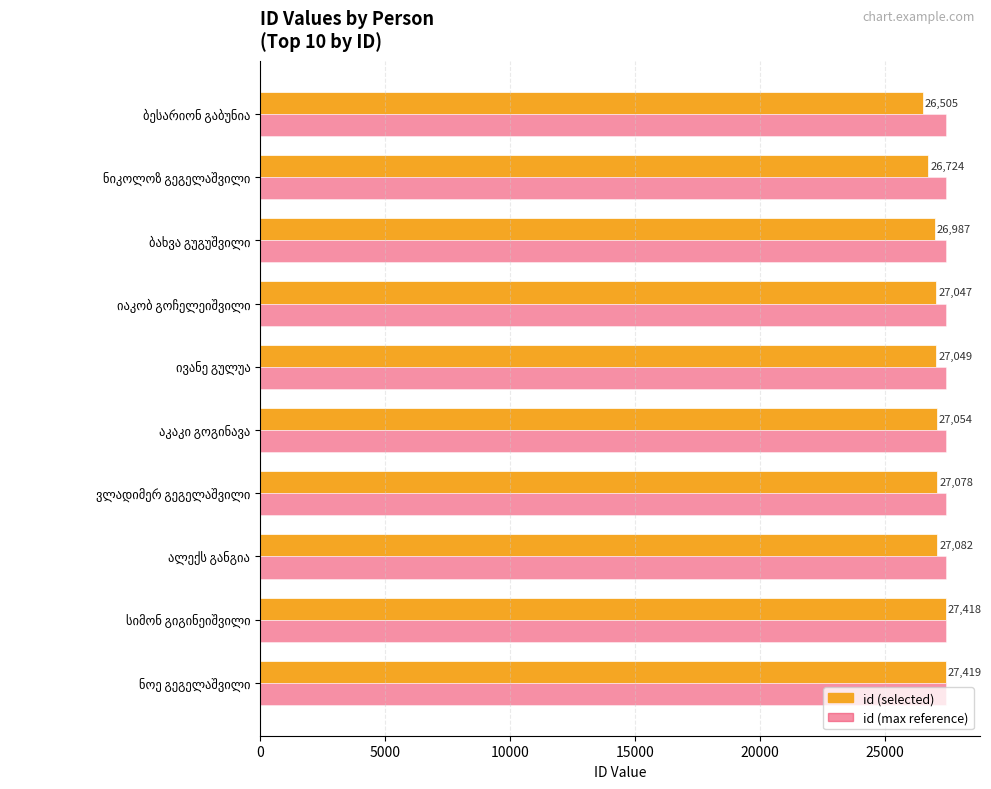

What is the smallest value displayed?

26505